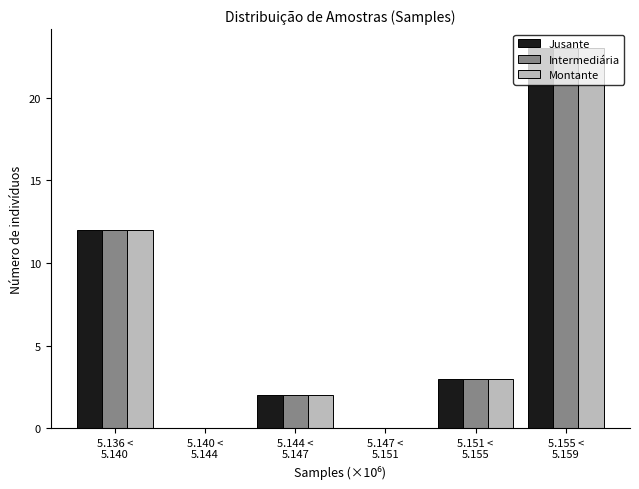

What is the greatest value displayed?

23